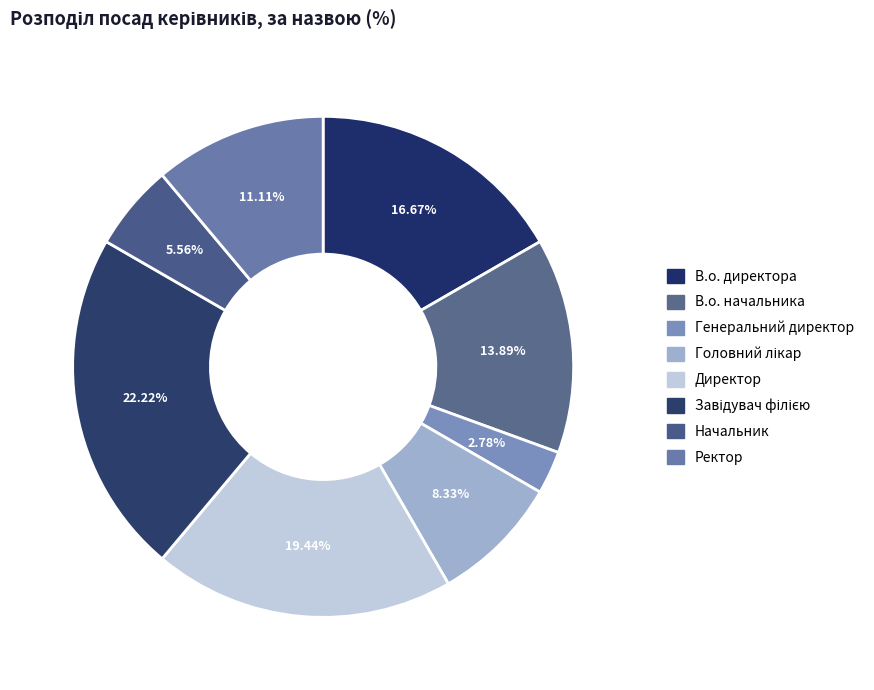

To the nearest percent, what is the difference between the largest and smallest slice percentages?

19%